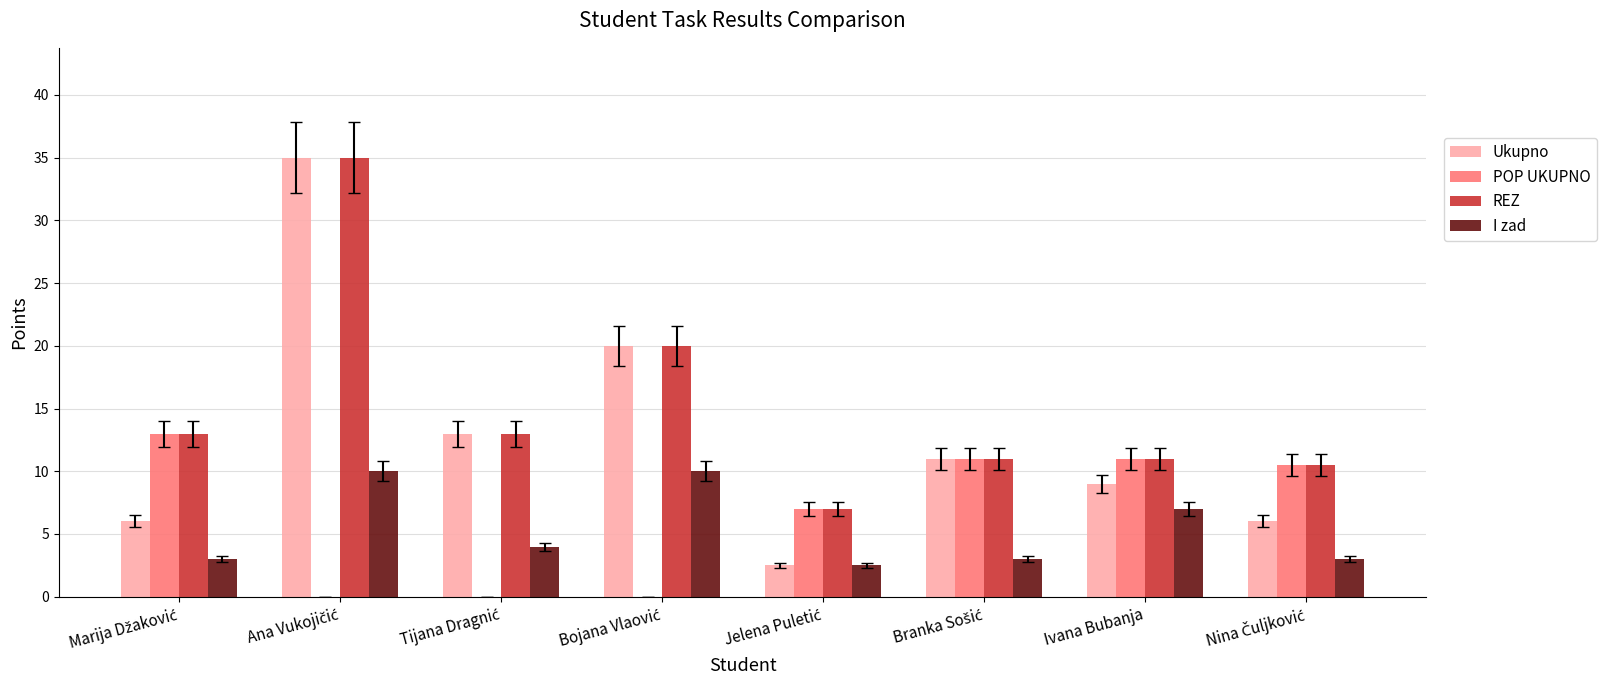

True or false: I zad has a value of 7.0 at Ivana Bubanja.

True